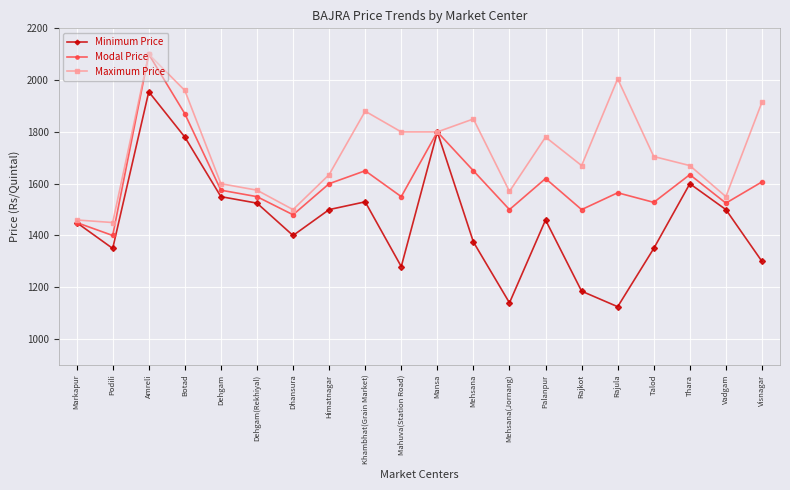

What is the highest value of the Modal Price series?

2100